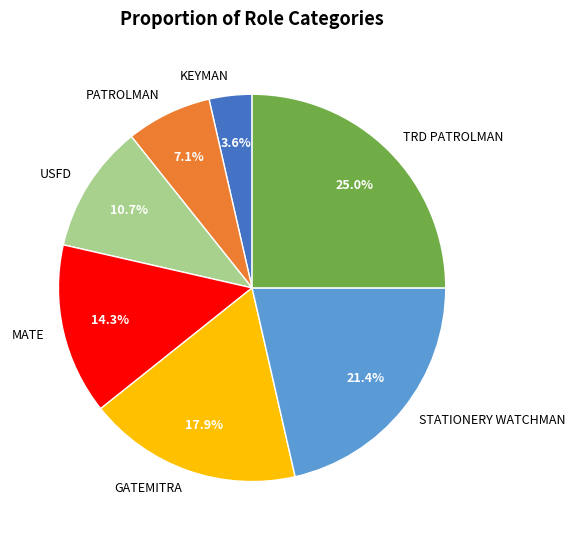

Count the number of slices in the pie.

7